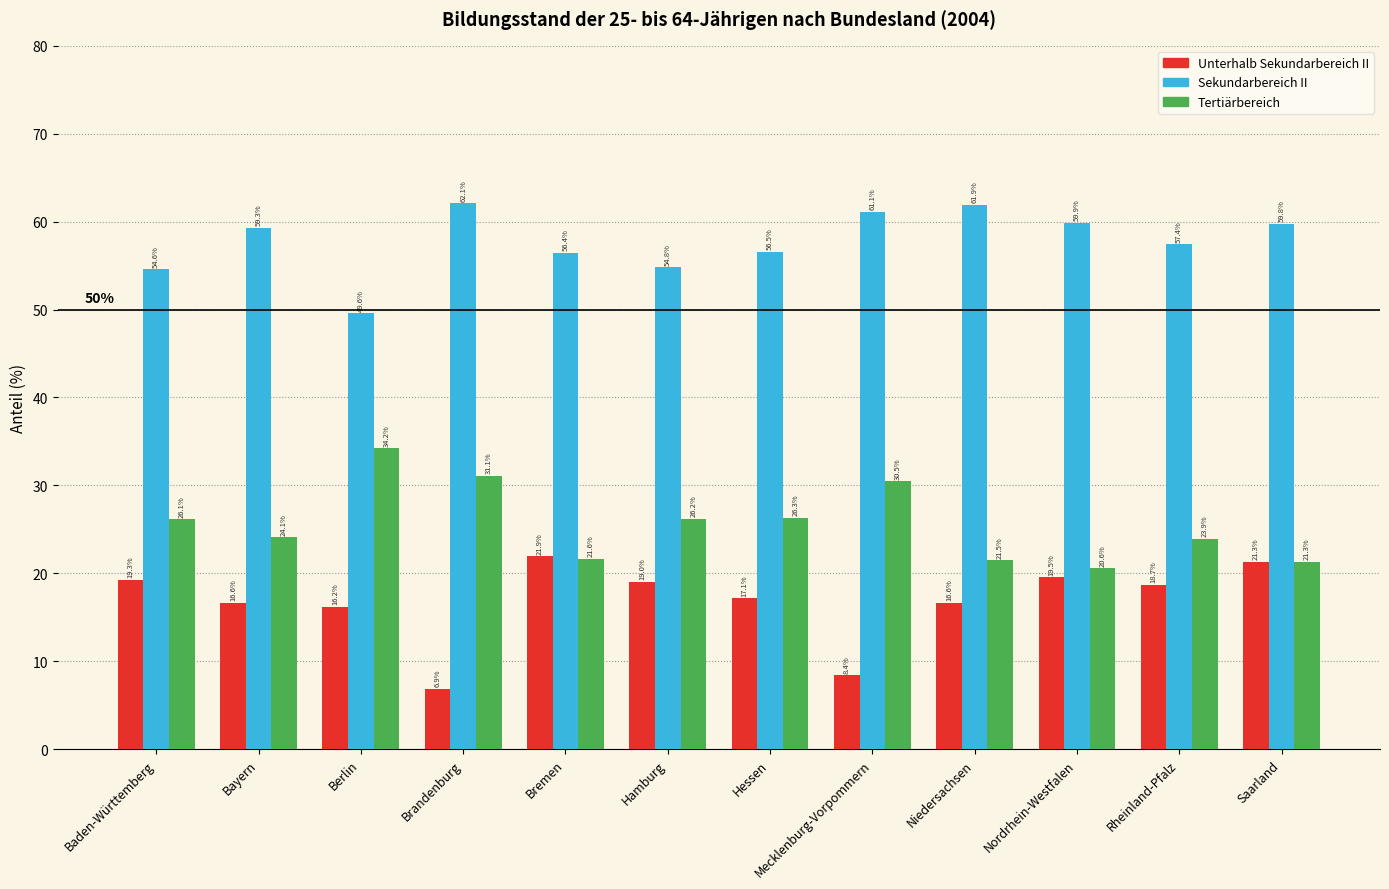

True or false: Tertiärbereich has a value of 14.8 at Berlin.

False